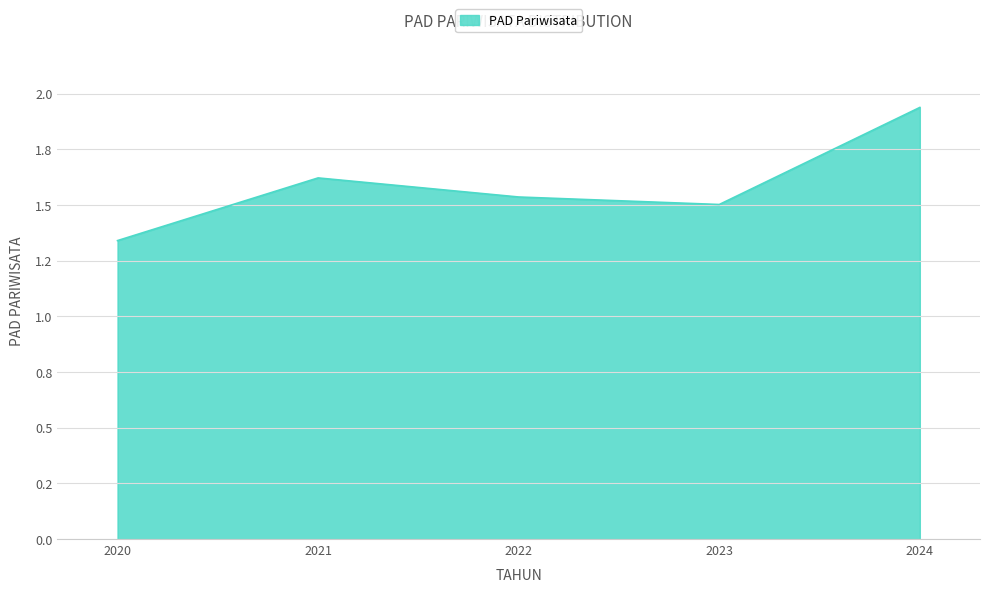

Reading left to right, transcribe all the data shown in this chart.

2020=134031500	2021=162179000	2022=153613000	2023=150242500	2024=193832501